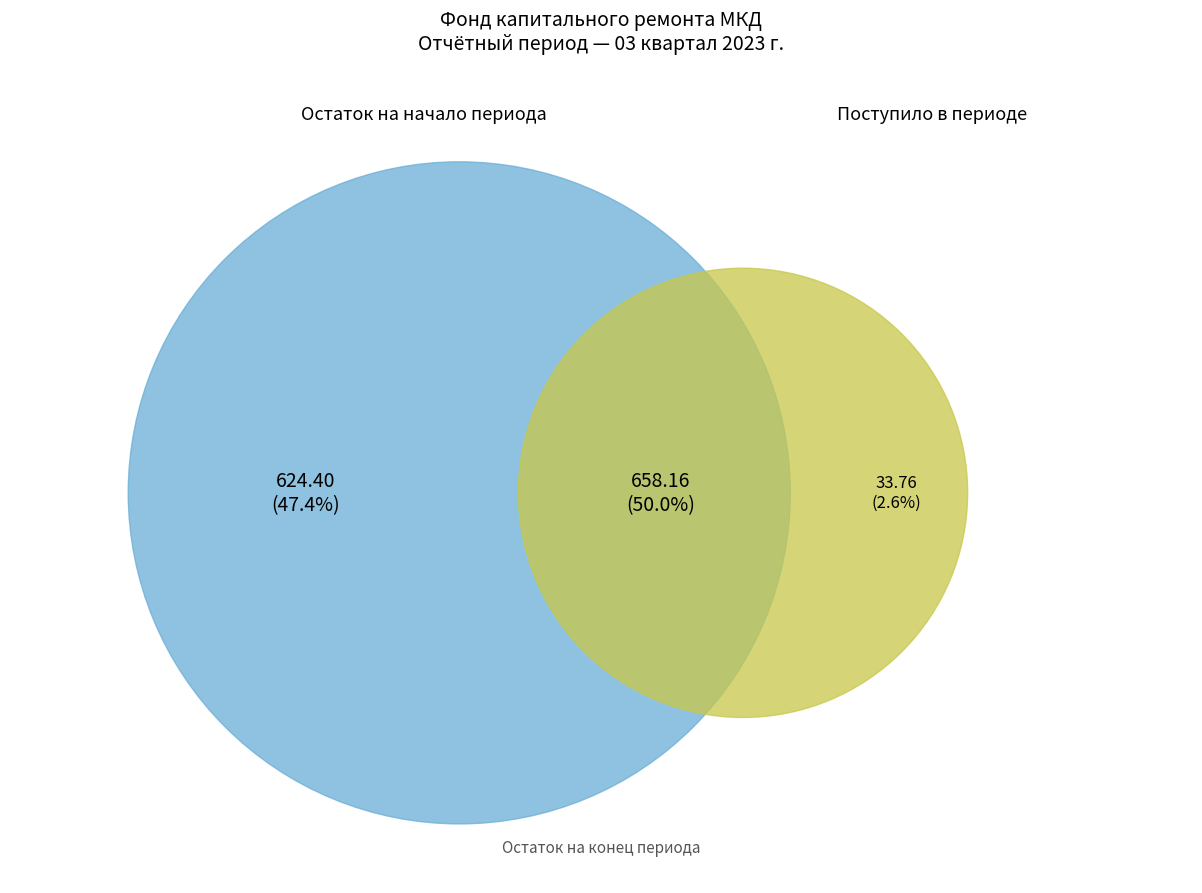

What percentage is the Поступило slice, to the nearest percent?

3%